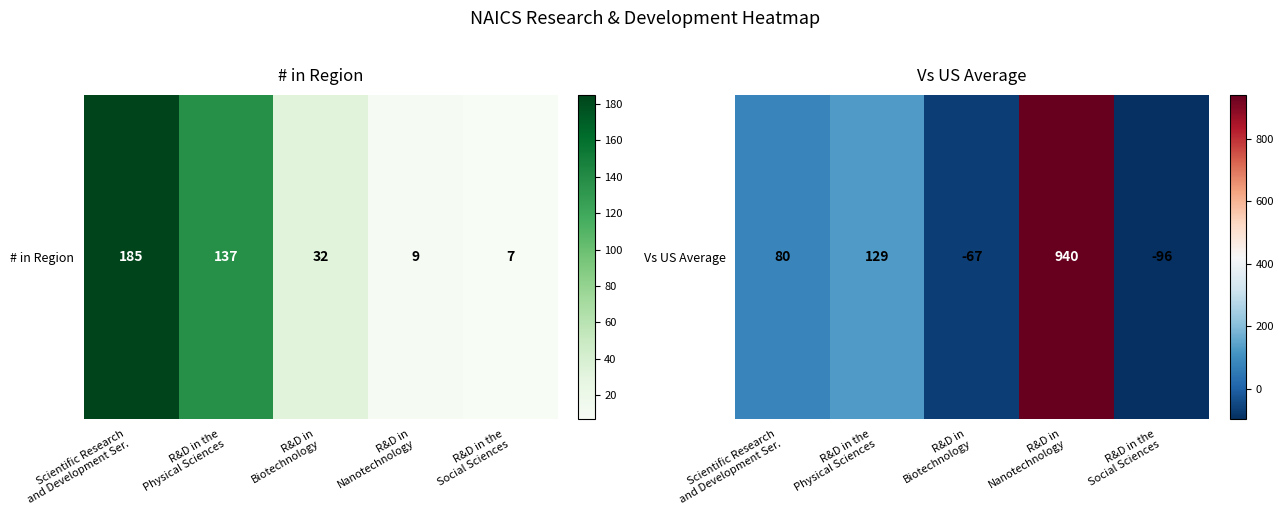

Is it true that the value at R&D in the
Social Sciences is -26?

False